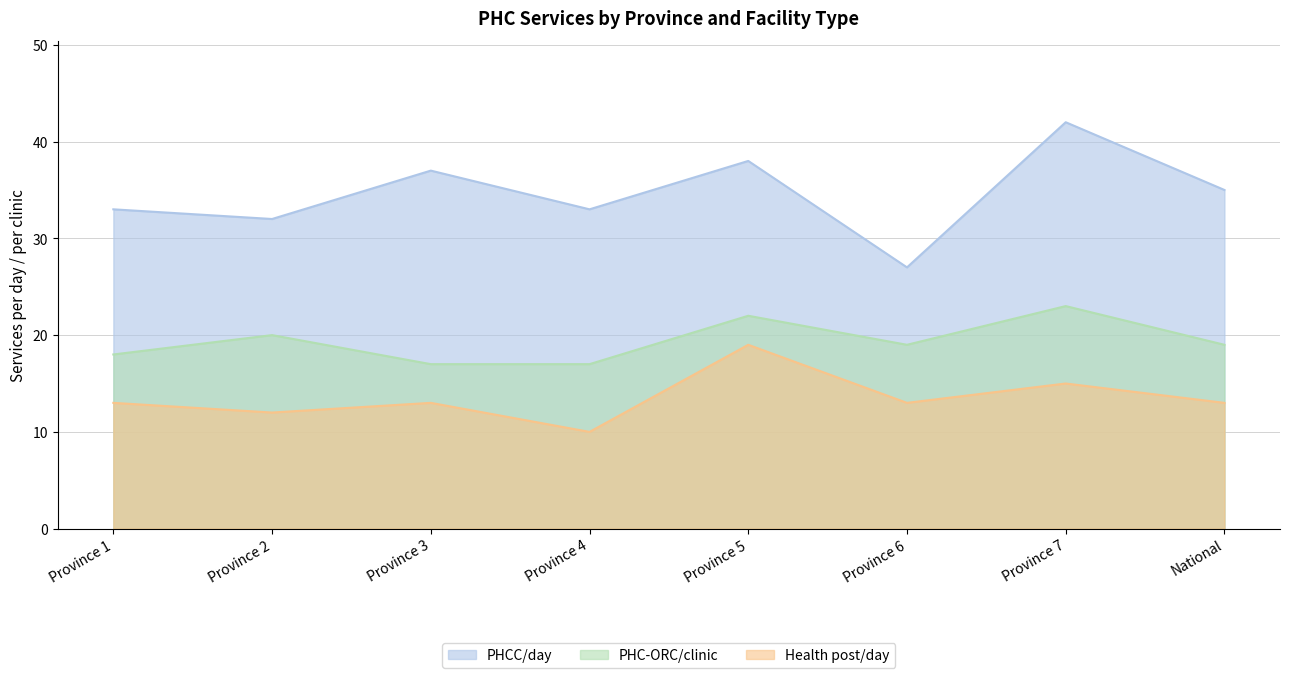

Which series changed the most between Province 2 and Province 5?

Health post/day